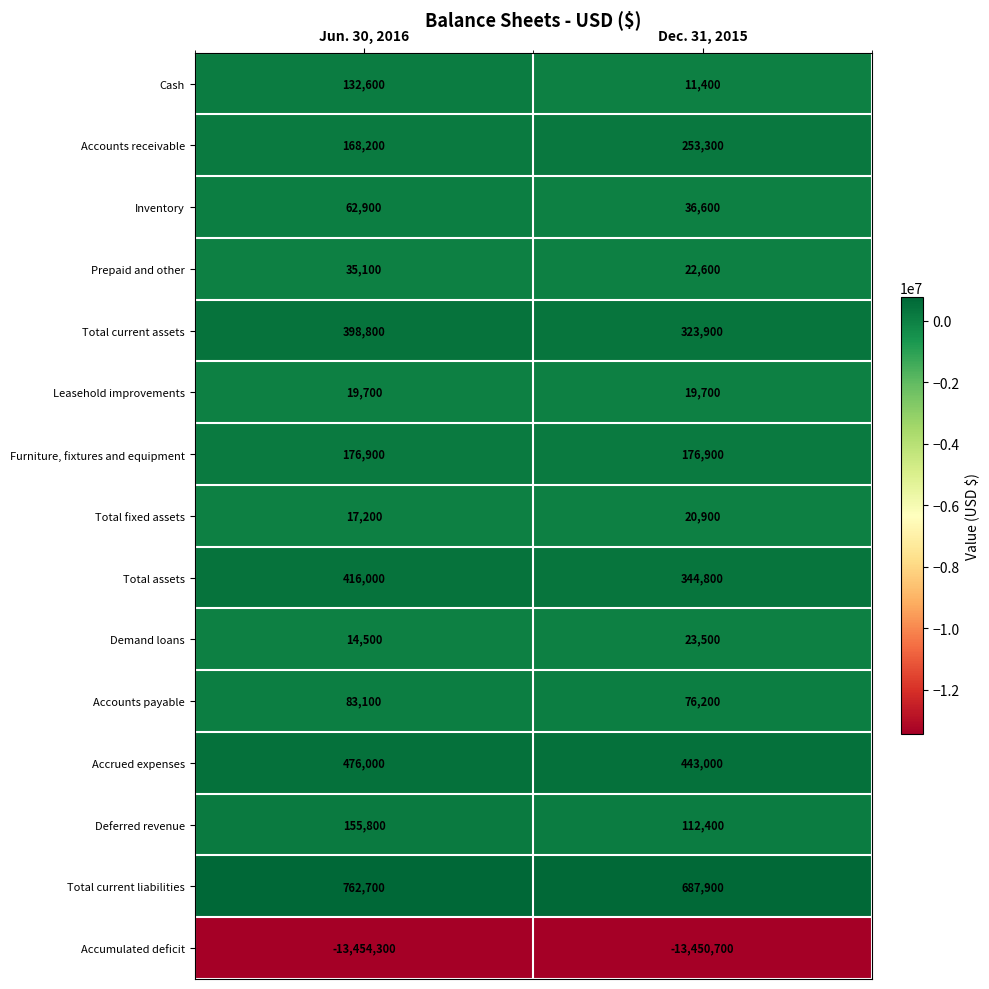

Count the number of data series in this chart.

15